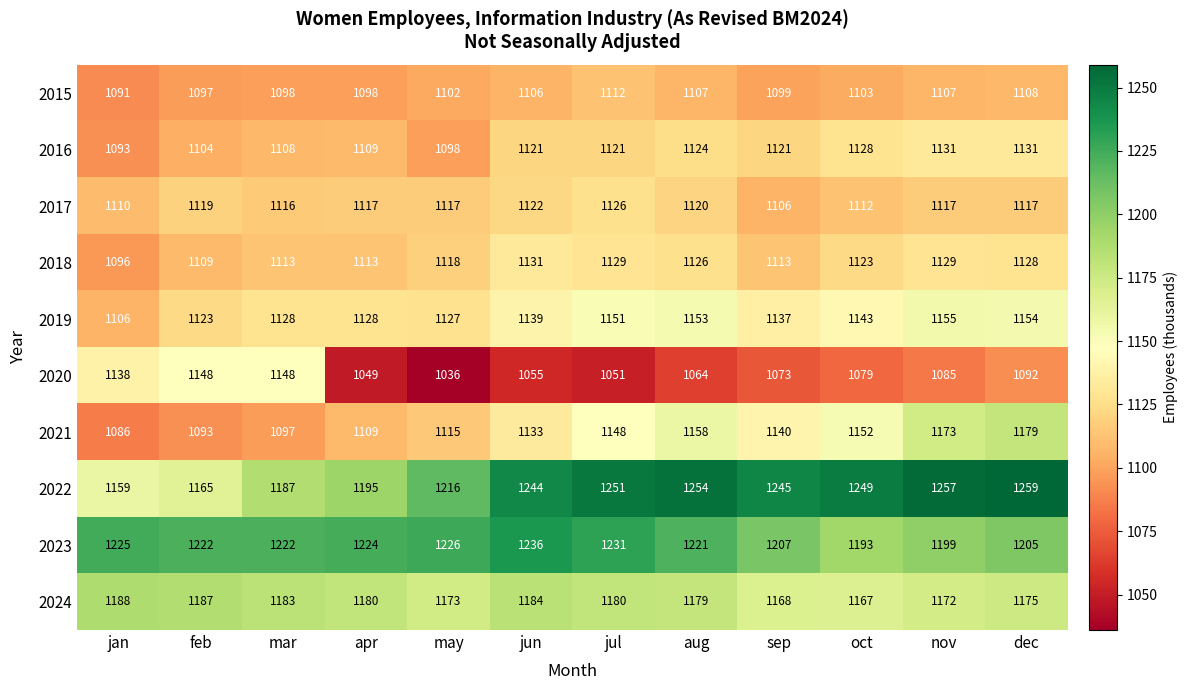

What is the difference between the highest and lowest values at oct?

170